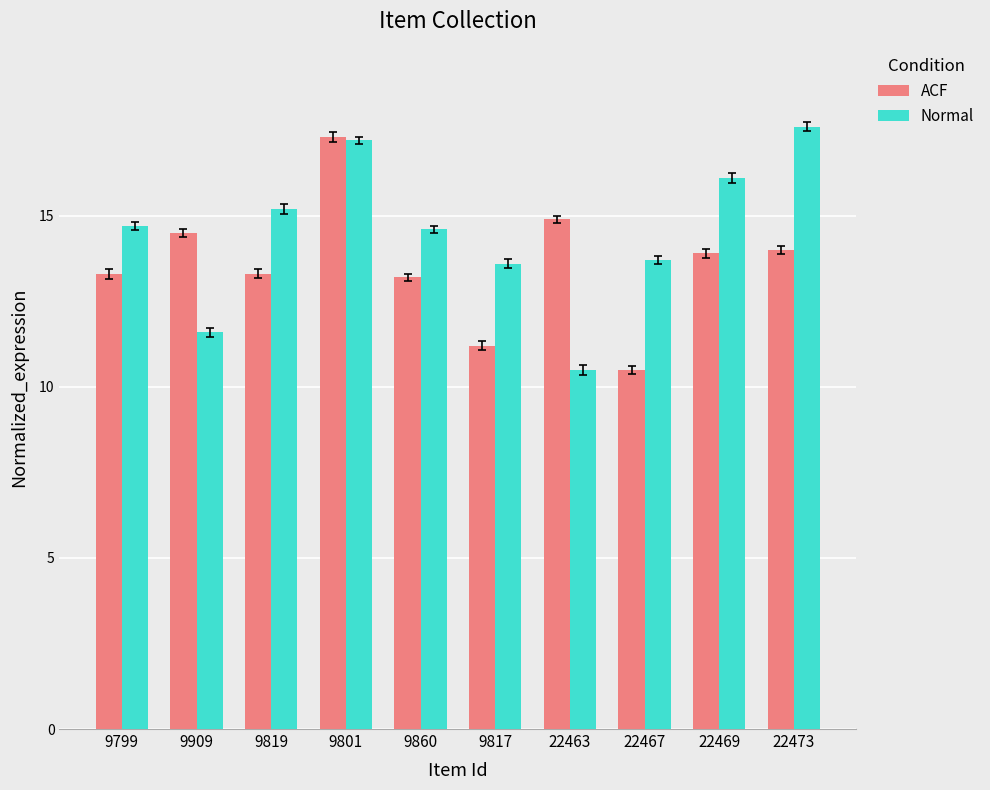

List the series in order of their peak value, lowest first.

ACF, Normal